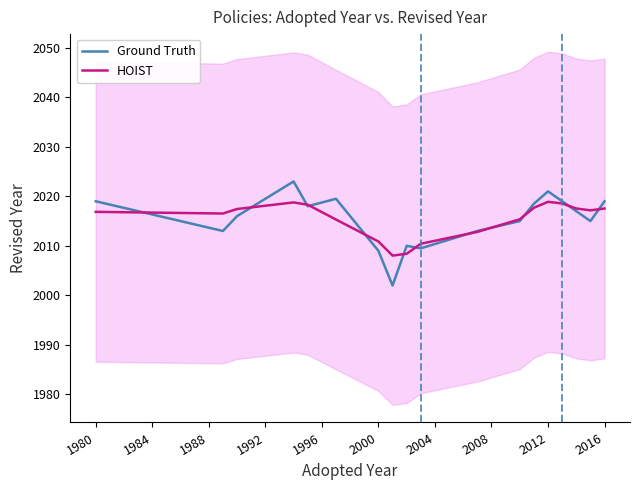

How many times do Ground Truth and HOIST cross each other?

12